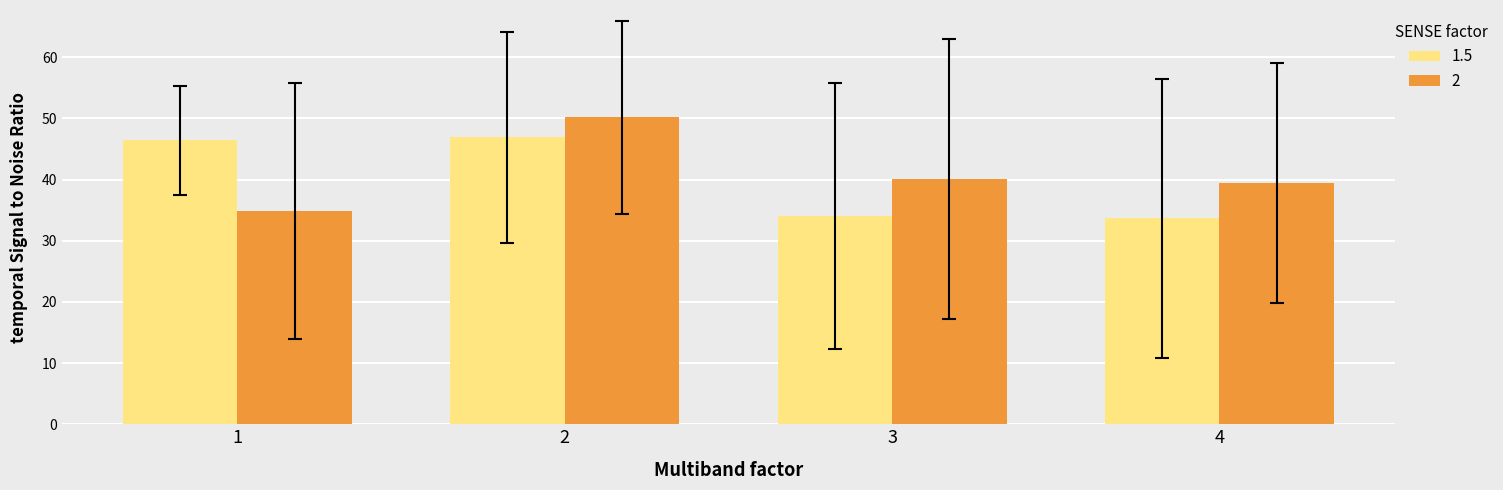

List the series in order of their peak value, lowest first.

1.5, 2